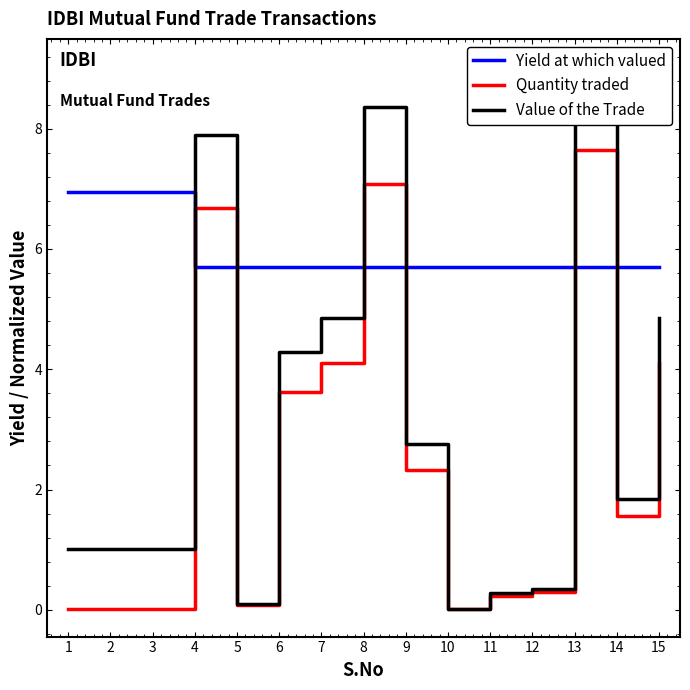

At 11, list the series in order from largest to smallest.

Yield at which valued, Value of the Trade, Quantity traded